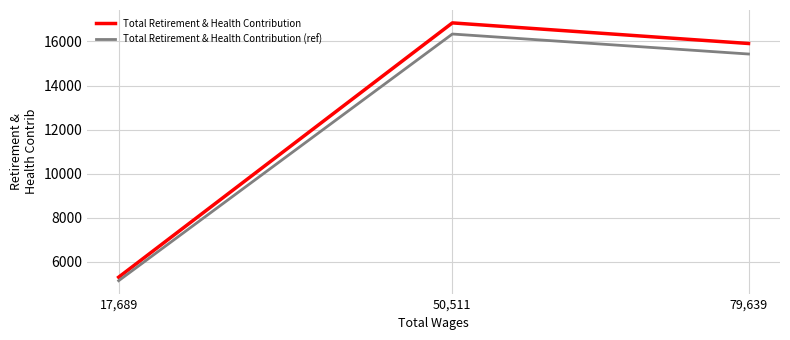

What position from the left is 17,689?

1